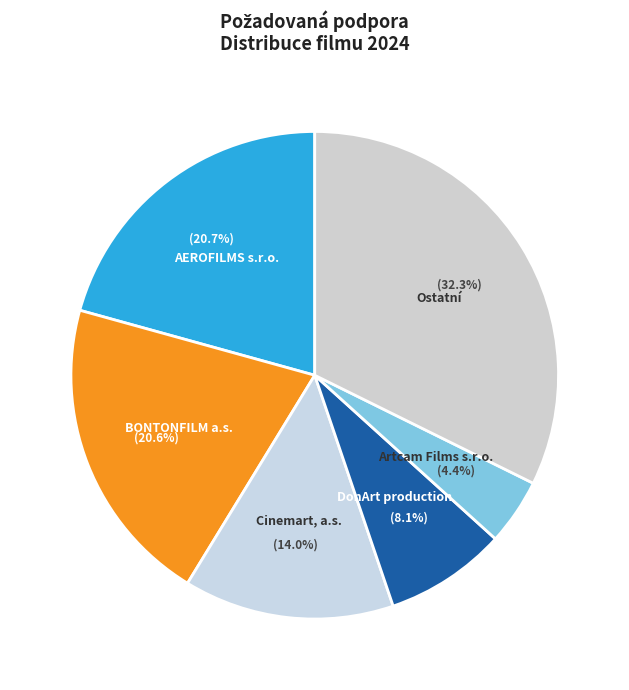

Is there a majority slice in this chart?

No